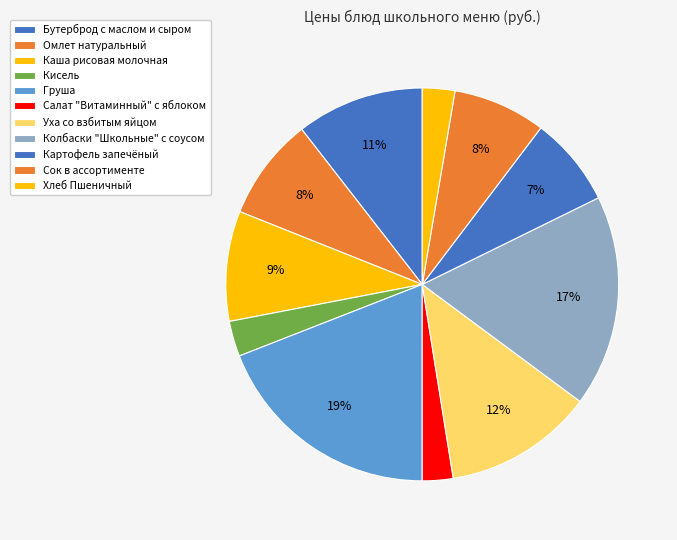

Count the number of slices in the pie.

11